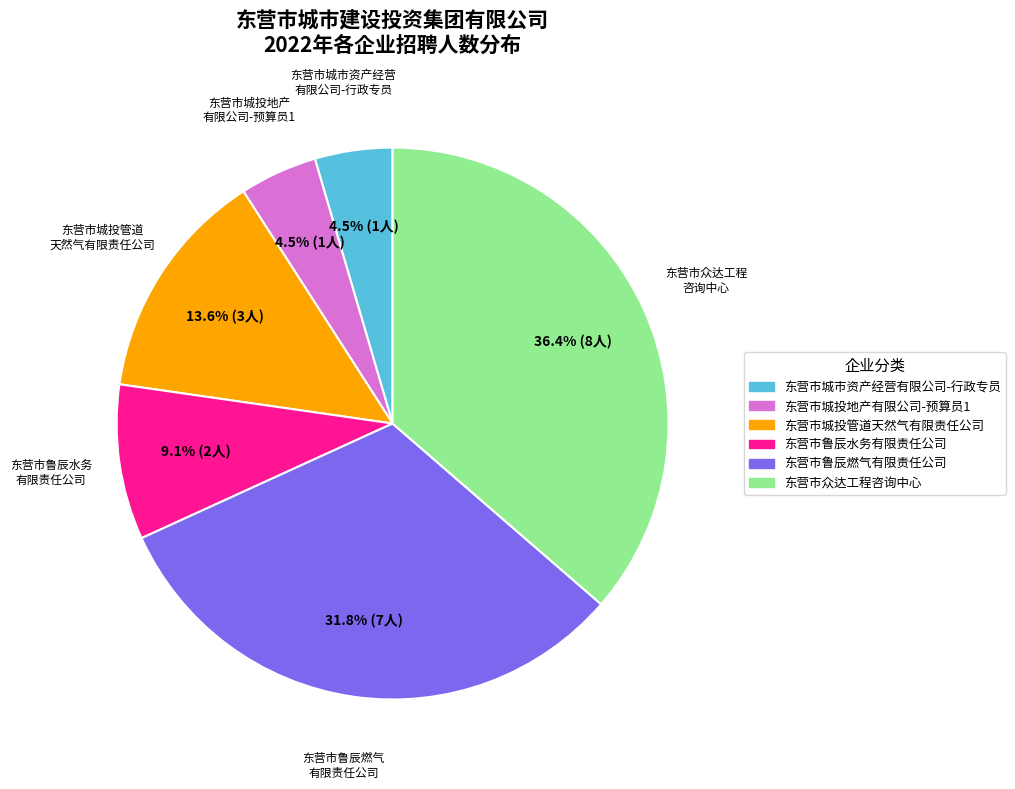

True or false: 东营市城投管道天然气有限责任公司 accounts for 3% of the total.

False